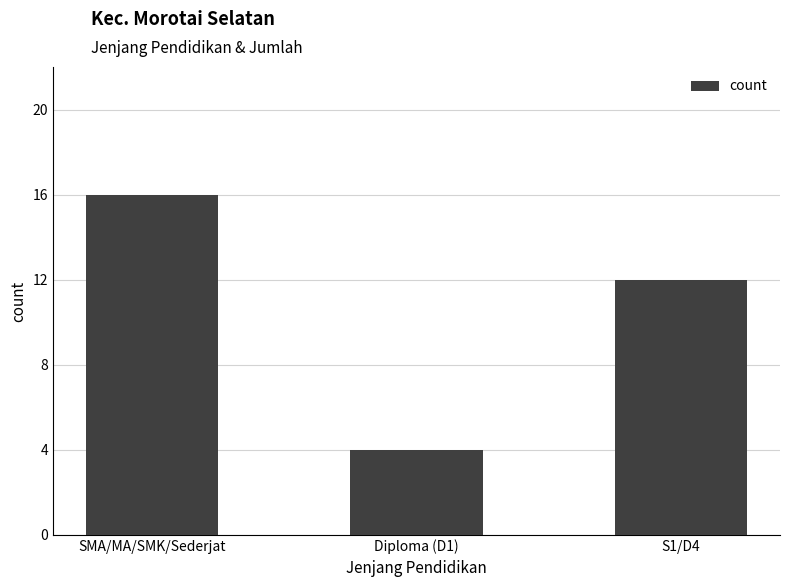

Count the number of categories in the chart.

3